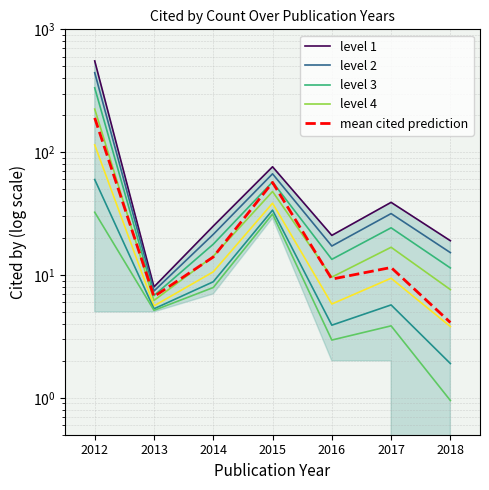

Is this an area chart (filled region under the line)?

No